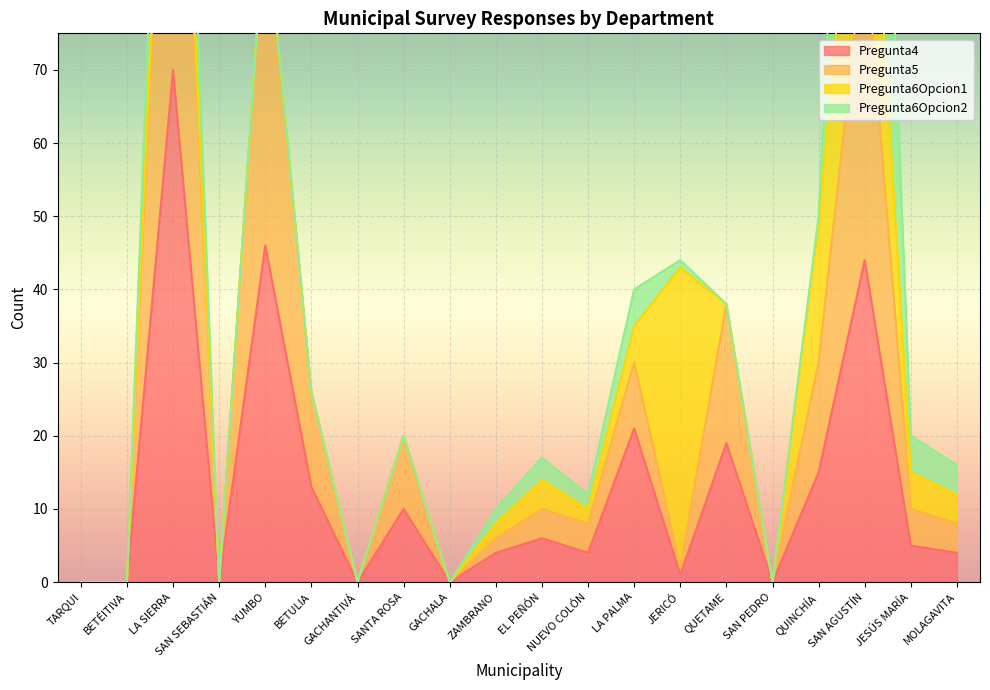

Between SAN SEBASTIÁN and YUMBO, which series saw the biggest shift?

Pregunta5